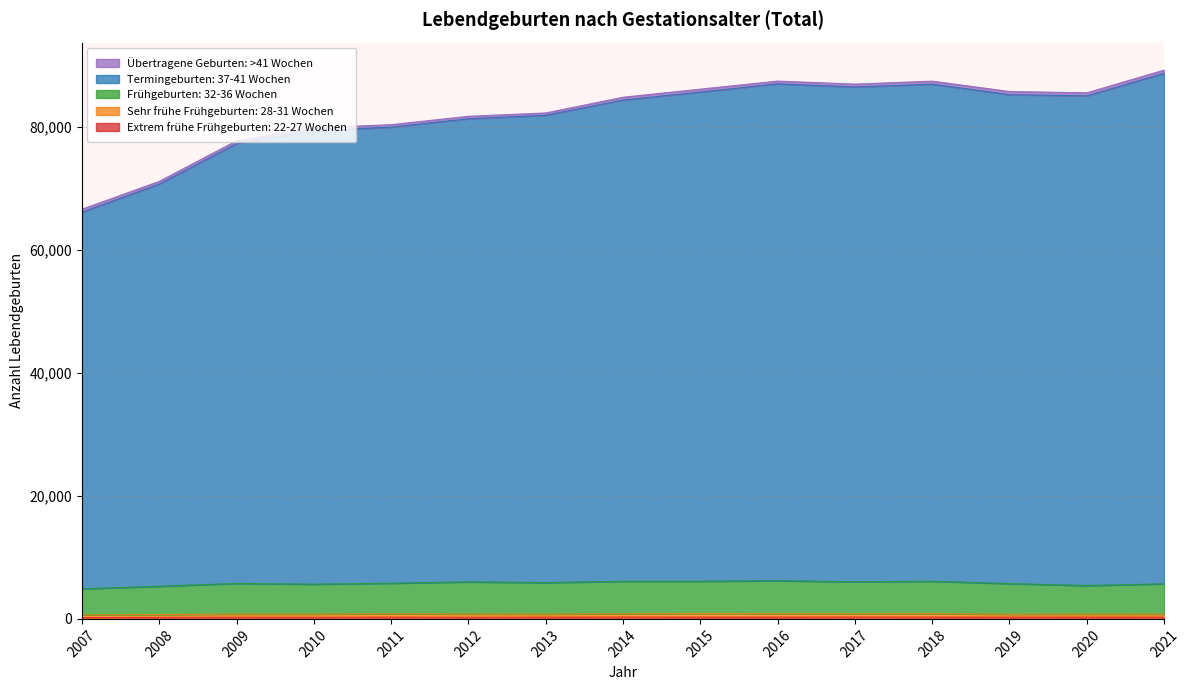

How many interior local valleys does the Extrem frühe Frühgeburten: 22-27 Wochen series have?

3